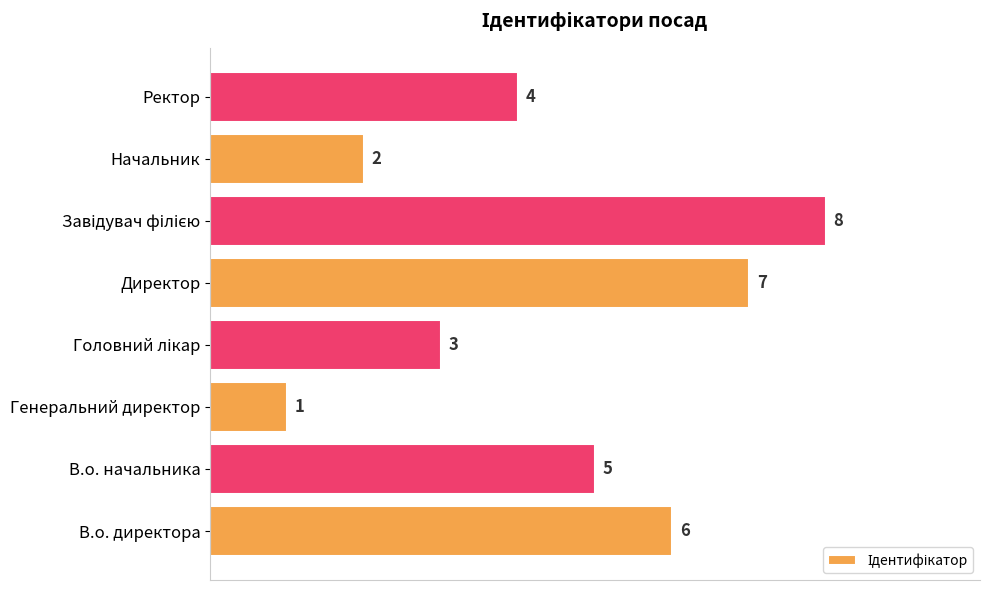

What is the difference between the maximum and minimum values?

7